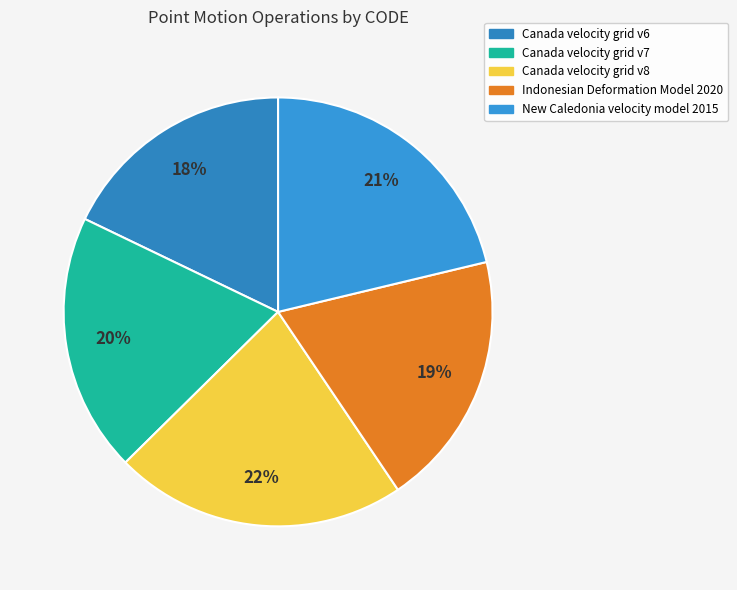

How many slices are in this pie chart?

5